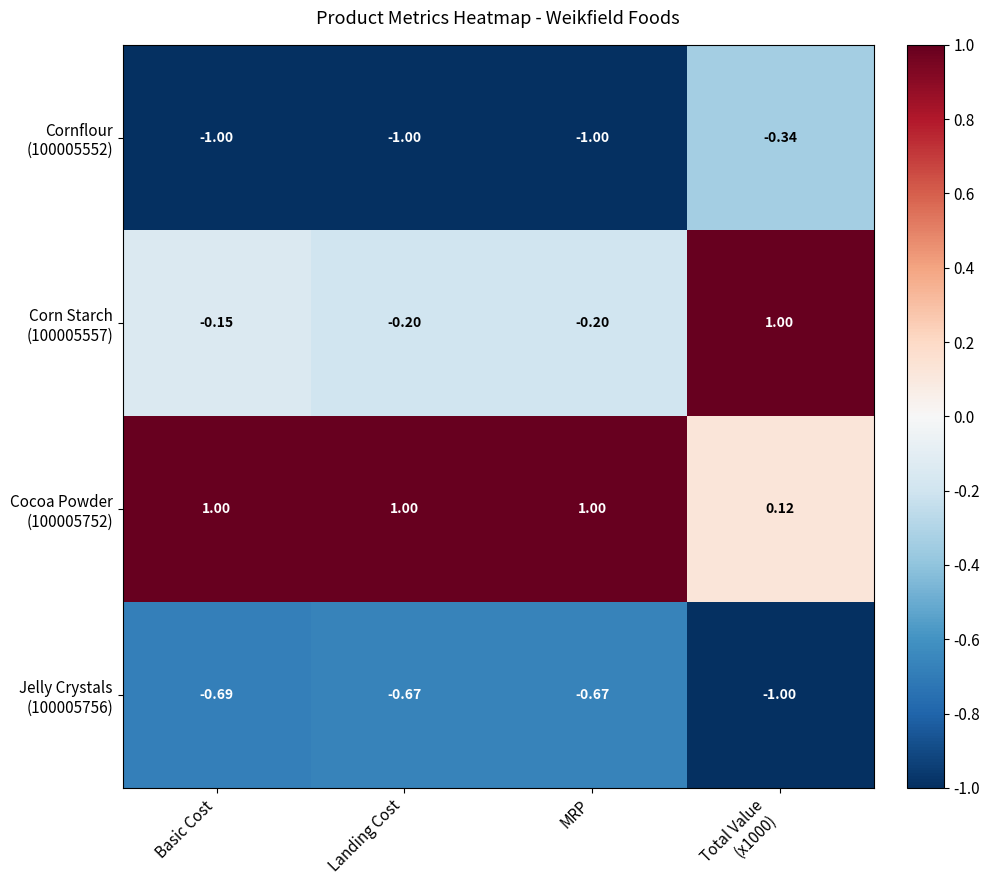

How many series are shown in this chart?

4